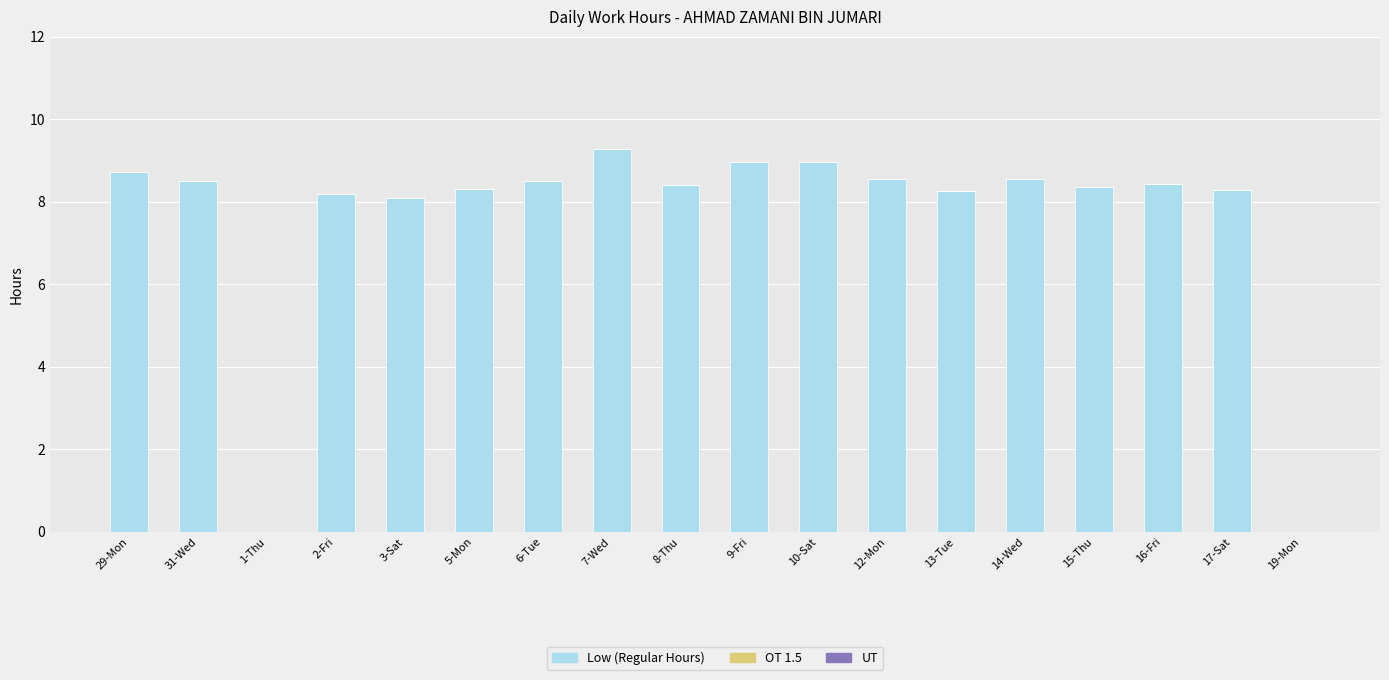

The chart shows a value of 4.0 at 16-Fri. True or false?

False